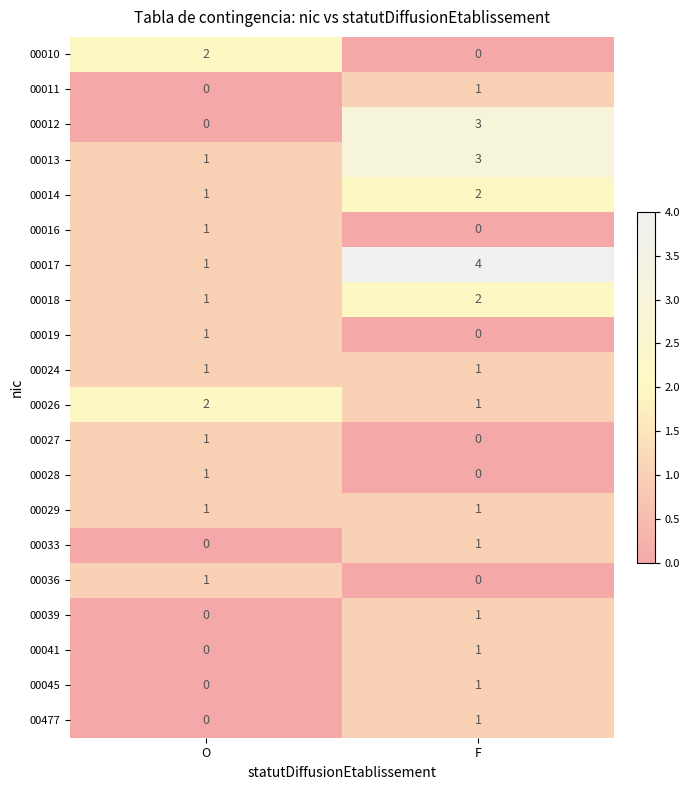

The 00041 series shows 0 at O. True or false?

True